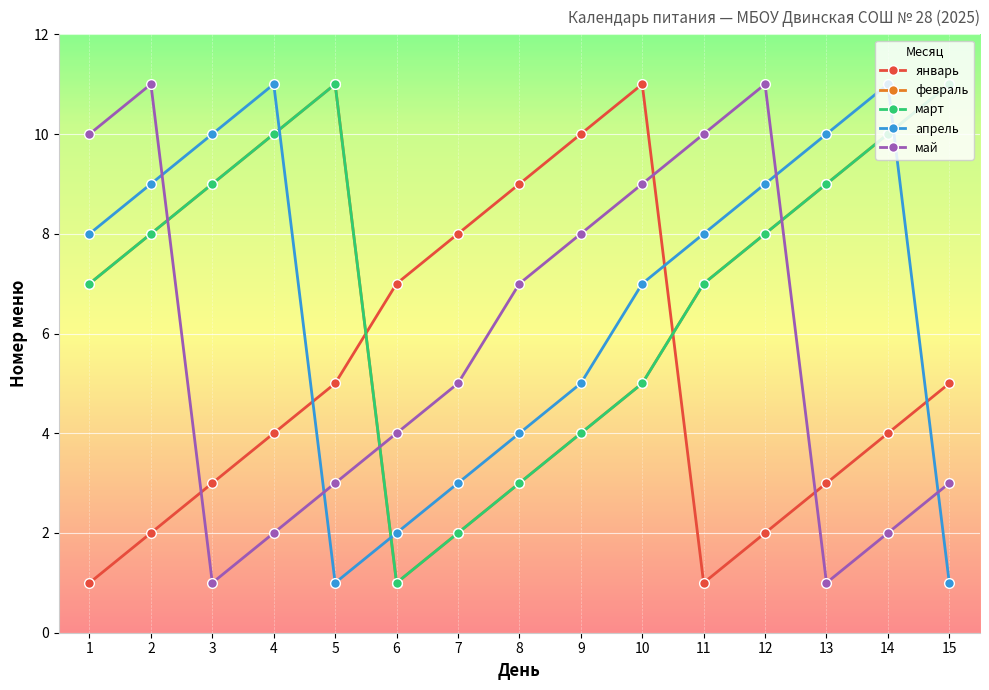

Is this an area chart (filled region under the line)?

No